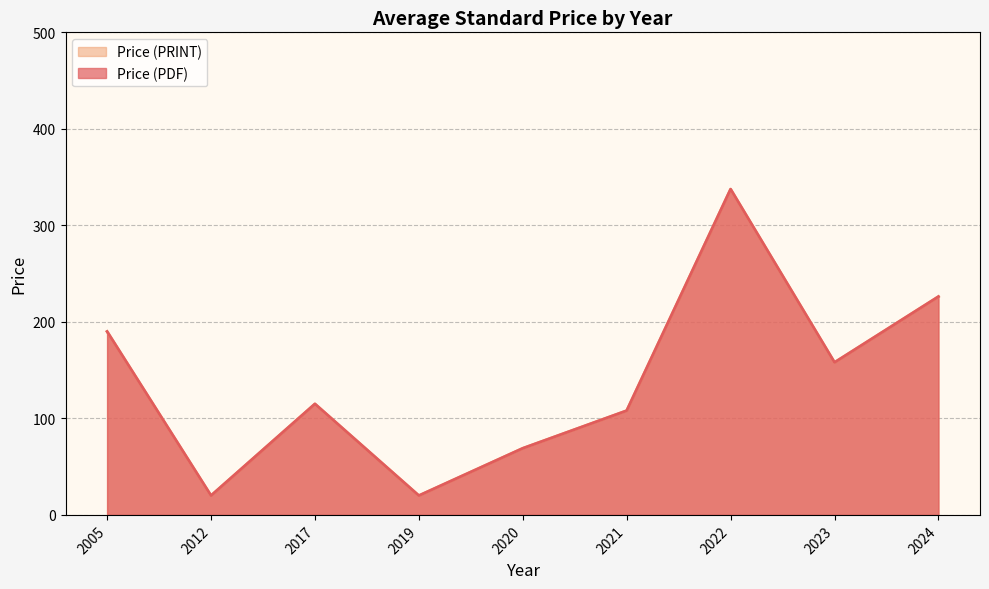

Which series has the widest spread of values?

Price (PDF)